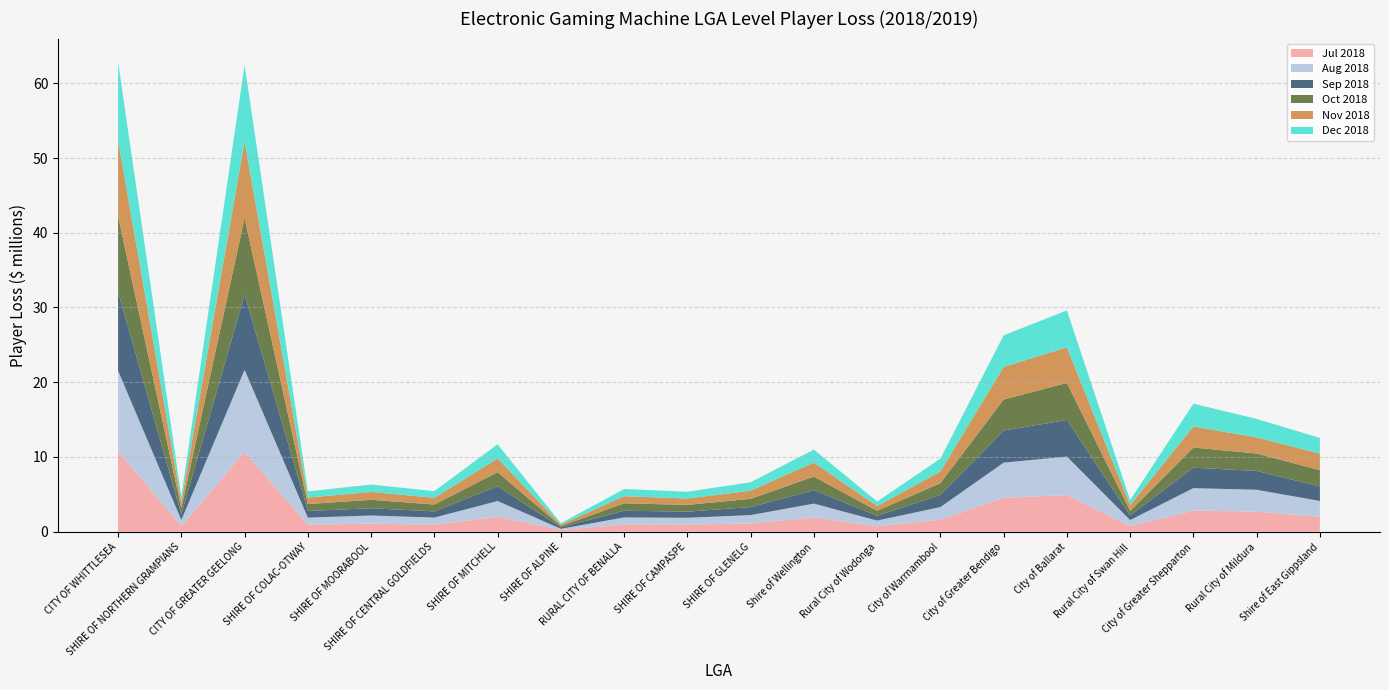

Reading left to right, what are all the values shown in this chart?

Jul 2018: CITY OF WHITTLESEA=10767149.1	SHIRE OF NORTHERN GRAMPIANS=766382.6	CITY OF GREATER GEELONG=10670473.9	SHIRE OF COLAC-OTWAY=928500.8	SHIRE OF MOORABOOL=1079387.2	SHIRE OF CENTRAL GOLDFIELDS=919639.3	SHIRE OF MITCHELL=2003521.6	SHIRE OF ALPINE=224281.3	RURAL CITY OF BENALLA=962496.3	SHIRE OF CAMPASPE=952441.8	SHIRE OF GLENELG=1101799.9	Shire of Wellington=1908935.6	Rural City of Wodonga=710900.8	City of Warrnambool=1599736.4	City of Greater Bendigo=4526909.2	City of Ballarat=4894016.2	Rural City of Swan Hill=759347.0	City of Greater Shepparton=2829488.9	Rural City of Mildura=2682045.5	Shire of East Gippsland=1976211.1
Aug 2018: CITY OF WHITTLESEA=10766049.6	SHIRE OF NORTHERN GRAMPIANS=799151.2	CITY OF GREATER GEELONG=10980245.0	SHIRE OF COLAC-OTWAY=950496.9	SHIRE OF MOORABOOL=1085201.9	SHIRE OF CENTRAL GOLDFIELDS=966889.6	SHIRE OF MITCHELL=2098661.4	SHIRE OF ALPINE=156538.2	RURAL CITY OF BENALLA=942094.6	SHIRE OF CAMPASPE=909703.8	SHIRE OF GLENELG=1114324.5	Shire of Wellington=1845013.5	Rural City of Wodonga=771651.0	City of Warrnambool=1692545.9	City of Greater Bendigo=4709064.5	City of Ballarat=5153782.1	Rural City of Swan Hill=796965.7	City of Greater Shepparton=2993882.7	Rural City of Mildura=2924334.4	Shire of East Gippsland=2133043.8
Sep 2018: CITY OF WHITTLESEA=10535613.8	SHIRE OF NORTHERN GRAMPIANS=757077.8	CITY OF GREATER GEELONG=10102225.6	SHIRE OF COLAC-OTWAY=890110.0	SHIRE OF MOORABOOL=975102.7	SHIRE OF CENTRAL GOLDFIELDS=824134.4	SHIRE OF MITCHELL=1983287.3	SHIRE OF ALPINE=202779.0	RURAL CITY OF BENALLA=895649.5	SHIRE OF CAMPASPE=814673.3	SHIRE OF GLENELG=1073696.8	Shire of Wellington=1812100.5	Rural City of Wodonga=644201.2	City of Warrnambool=1616846.5	City of Greater Bendigo=4293377.8	City of Ballarat=4901658.3	Rural City of Swan Hill=619380.5	City of Greater Shepparton=2740427.8	Rural City of Mildura=2518810.2	Shire of East Gippsland=1953830.7
Oct 2018: CITY OF WHITTLESEA=10154780.5	SHIRE OF NORTHERN GRAMPIANS=823220.7	CITY OF GREATER GEELONG=10220504.1	SHIRE OF COLAC-OTWAY=922018.5	SHIRE OF MOORABOOL=1126054.4	SHIRE OF CENTRAL GOLDFIELDS=921430.5	SHIRE OF MITCHELL=1877662.2	SHIRE OF ALPINE=173965.4	RURAL CITY OF BENALLA=989387.4	SHIRE OF CAMPASPE=907493.5	SHIRE OF GLENELG=1103169.4	Shire of Wellington=1806516.7	Rural City of Wodonga=665121.0	City of Warrnambool=1586270.9	City of Greater Bendigo=4154106.1	City of Ballarat=4954966.0	Rural City of Swan Hill=604377.9	City of Greater Shepparton=2698251.1	Rural City of Mildura=2326585.6	Shire of East Gippsland=2173953.0
Nov 2018: CITY OF WHITTLESEA=10147905.9	SHIRE OF NORTHERN GRAMPIANS=835094.5	CITY OF GREATER GEELONG=10230486.9	SHIRE OF COLAC-OTWAY=864008.2	SHIRE OF MOORABOOL=1055561.2	SHIRE OF CENTRAL GOLDFIELDS=895092.9	SHIRE OF MITCHELL=1830208.0	SHIRE OF ALPINE=179321.2	RURAL CITY OF BENALLA=950990.8	SHIRE OF CAMPASPE=855812.1	SHIRE OF GLENELG=1091476.6	Shire of Wellington=1871028.0	Rural City of Wodonga=625650.7	City of Warrnambool=1564679.1	City of Greater Bendigo=4359297.2	City of Ballarat=4762005.3	Rural City of Swan Hill=778380.4	City of Greater Shepparton=2817088.9	Rural City of Mildura=2156290.1	Shire of East Gippsland=2206674.6
Dec 2018: CITY OF WHITTLESEA=10469504.3	SHIRE OF NORTHERN GRAMPIANS=742097.7	CITY OF GREATER GEELONG=10241476.1	SHIRE OF COLAC-OTWAY=832965.1	SHIRE OF MOORABOOL=984284.2	SHIRE OF CENTRAL GOLDFIELDS=895379.1	SHIRE OF MITCHELL=1901708.3	SHIRE OF ALPINE=189432.9	RURAL CITY OF BENALLA=968250.2	SHIRE OF CAMPASPE=903616.1	SHIRE OF GLENELG=1127782.6	Shire of Wellington=1739015.6	Rural City of Wodonga=615417.7	City of Warrnambool=1710128.6	City of Greater Bendigo=4228863.7	City of Ballarat=4938564.5	Rural City of Swan Hill=666494.6	City of Greater Shepparton=3052059.4	Rural City of Mildura=2480806.8	Shire of East Gippsland=2104962.7